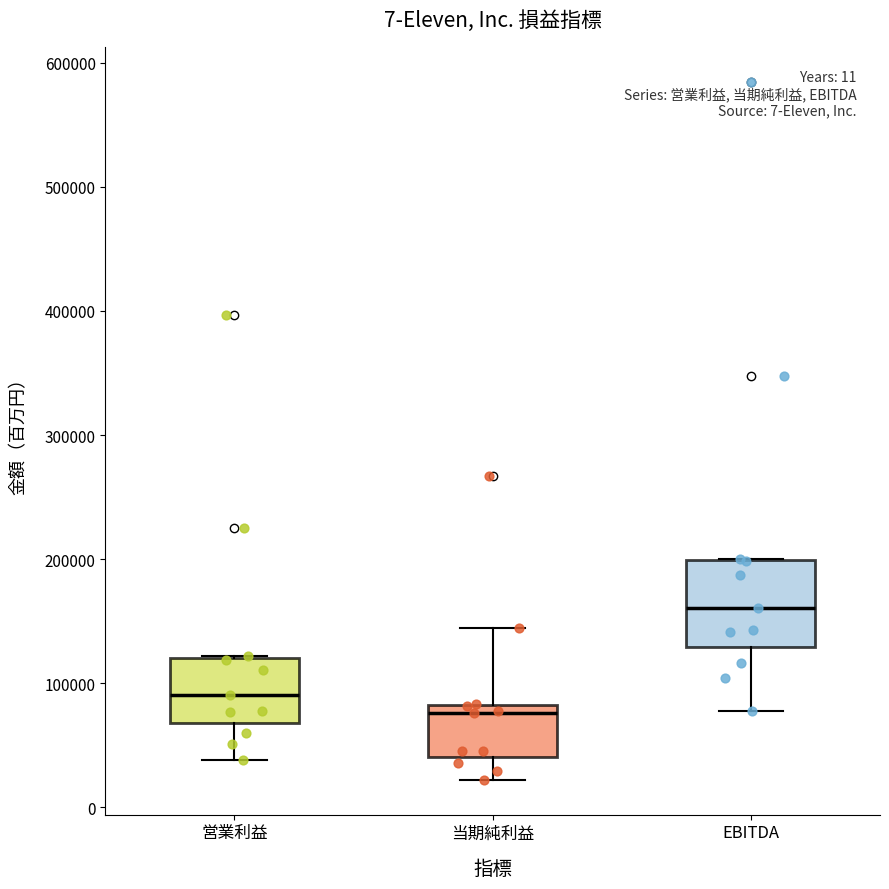

Which box has the lowest median line?

当期純利益